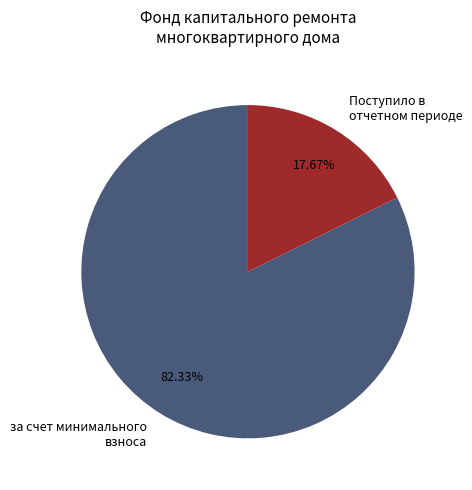

Does any single category account for the majority?

Yes